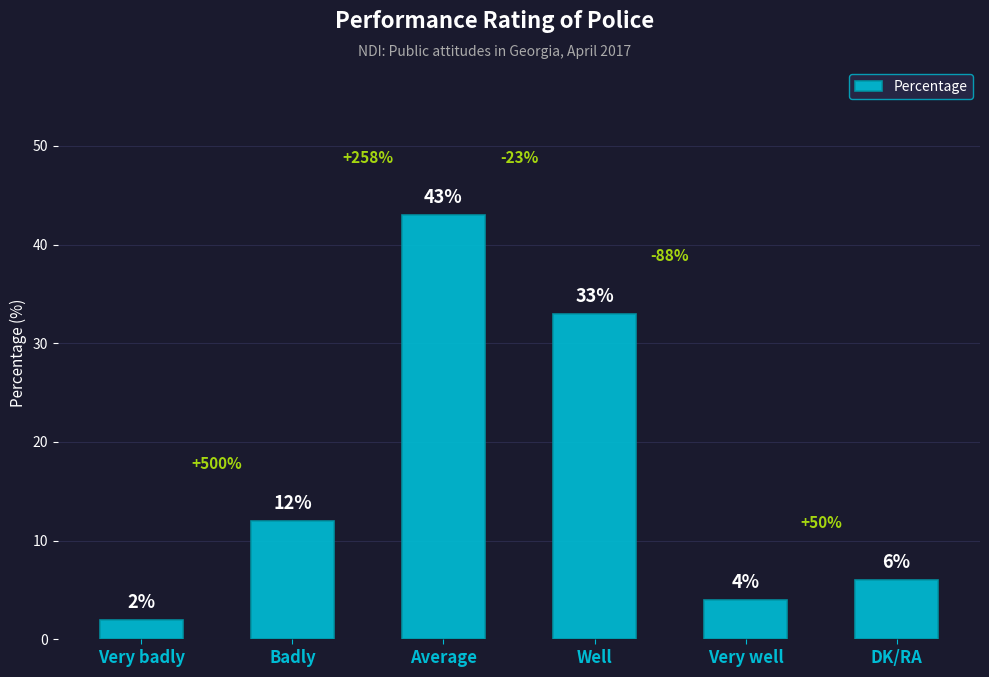

Reading right to left, list all the values displayed in this chart.

6	4	33	43	12	2